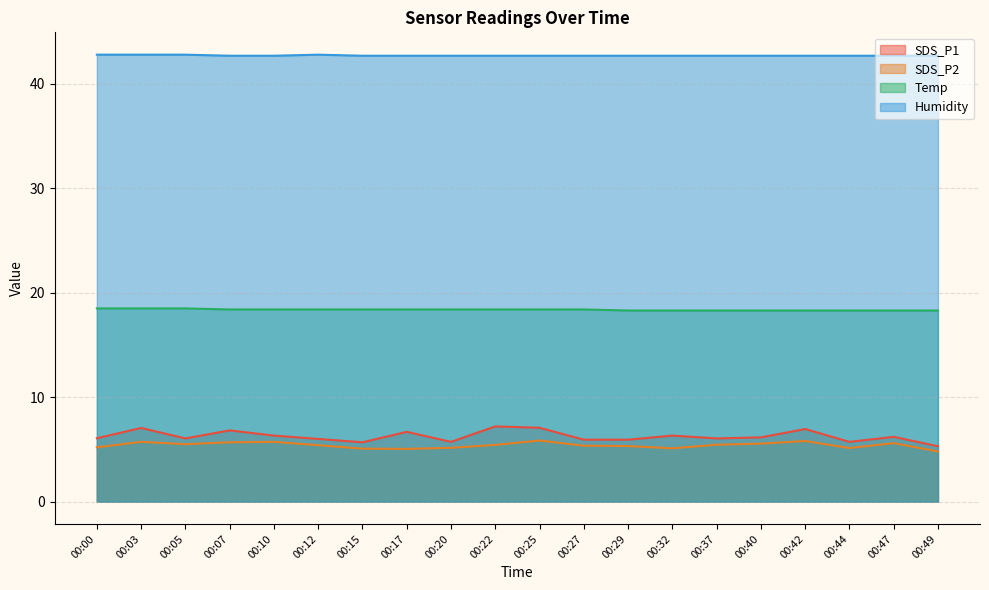

Where is the first local minimum for SDS_P1?

00:05